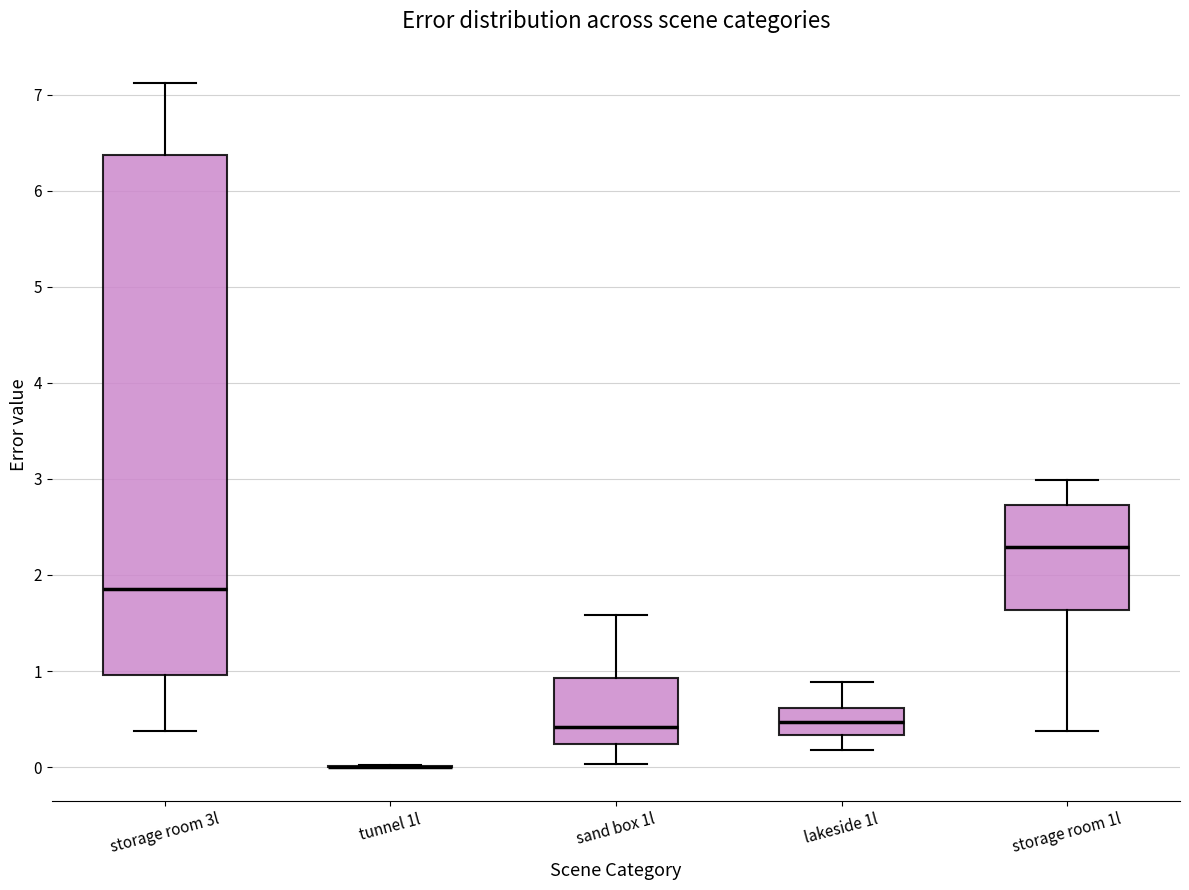

Reading left to right, read every box against the y-axis: the position of its median line, the range the box covers, and the ends of its whiskers. The values are not printed on the chart, so give them approximately, as read against the axis.

storage room 3l: median 1.9, box 1.0 to 6.4, whiskers 0.4 to 7.1
tunnel 1l: box collapsed to a line at 0.0, whiskers 0.0 to 0.0
sand box 1l: median 0.4, box 0.2 to 0.9, whiskers 0.0 to 1.6
lakeside 1l: median 0.5, box 0.3 to 0.6, whiskers 0.2 to 0.9
storage room 1l: median 2.3, box 1.6 to 2.7, whiskers 0.4 to 3.0